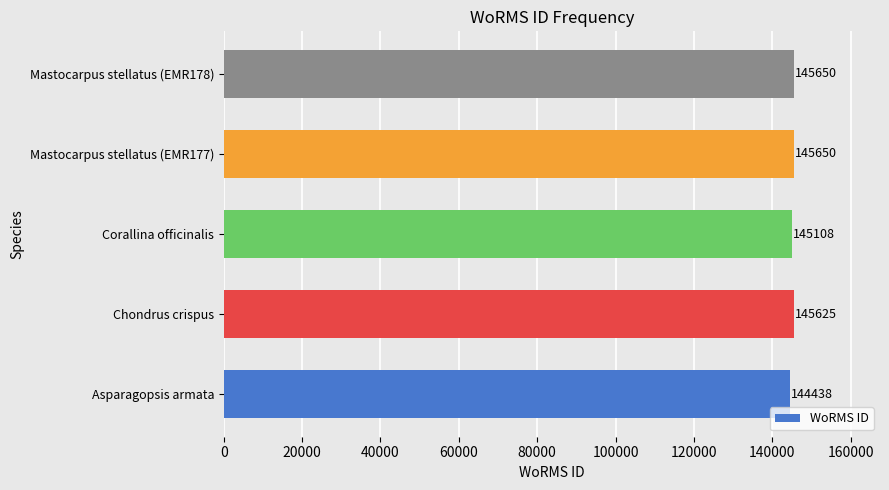

Does the chart contain stacked bars?

No